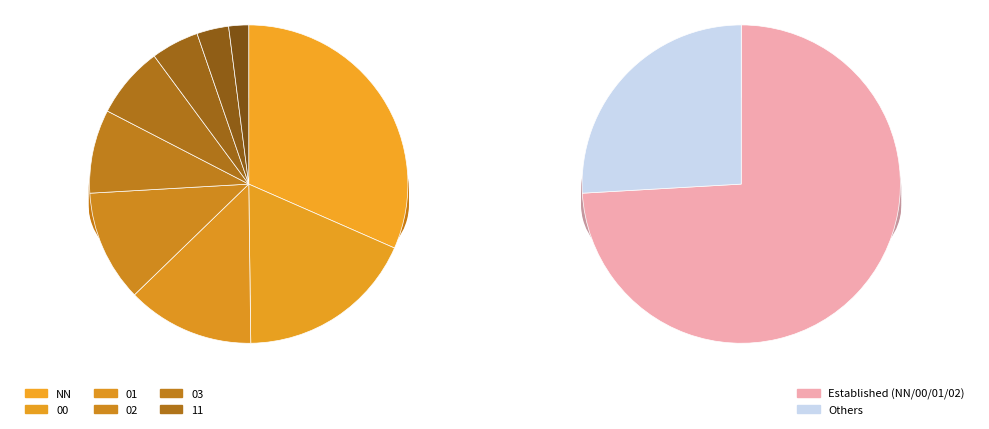

How many slices are in this pie chart?

9